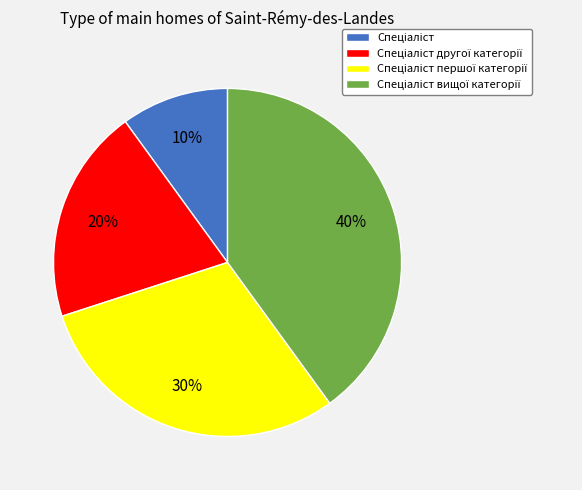

To the nearest percent, what is the difference between the largest and smallest slice percentages?

30%